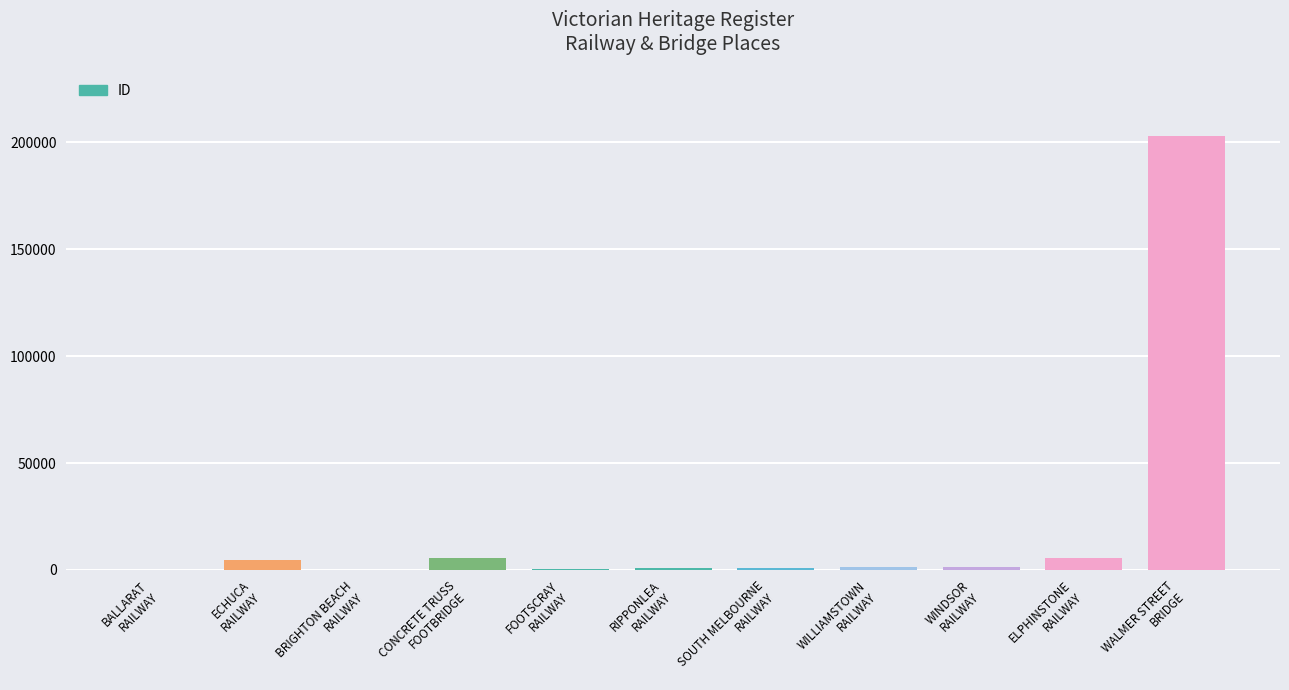

What is the greatest value displayed?

202835